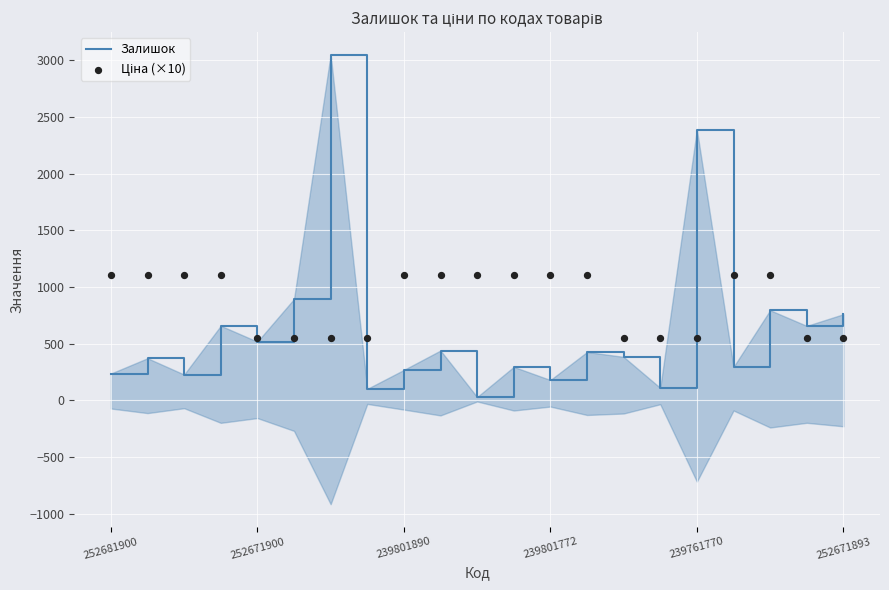

Which series has the largest total across all categories?

Ціна (×10)